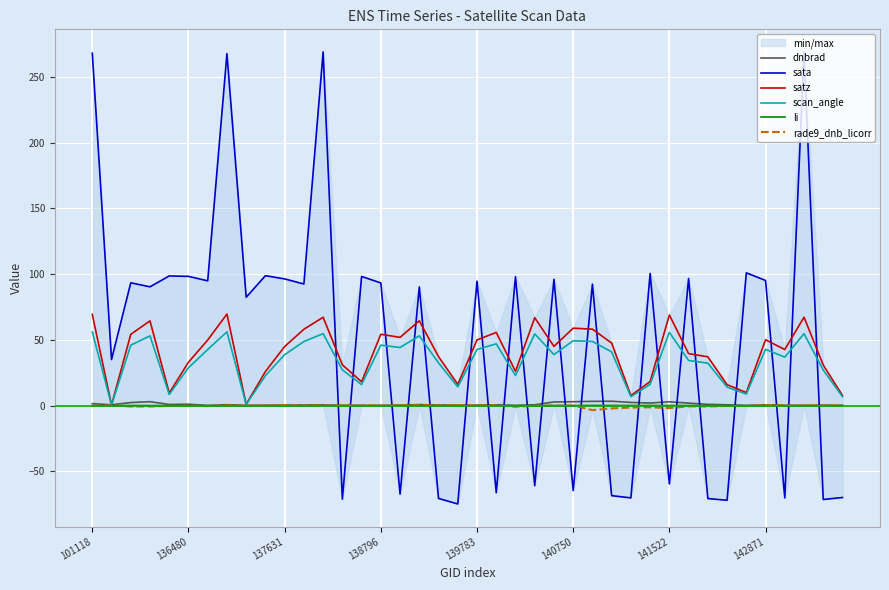

The satz series shows 15.6 at 32. True or false?

False